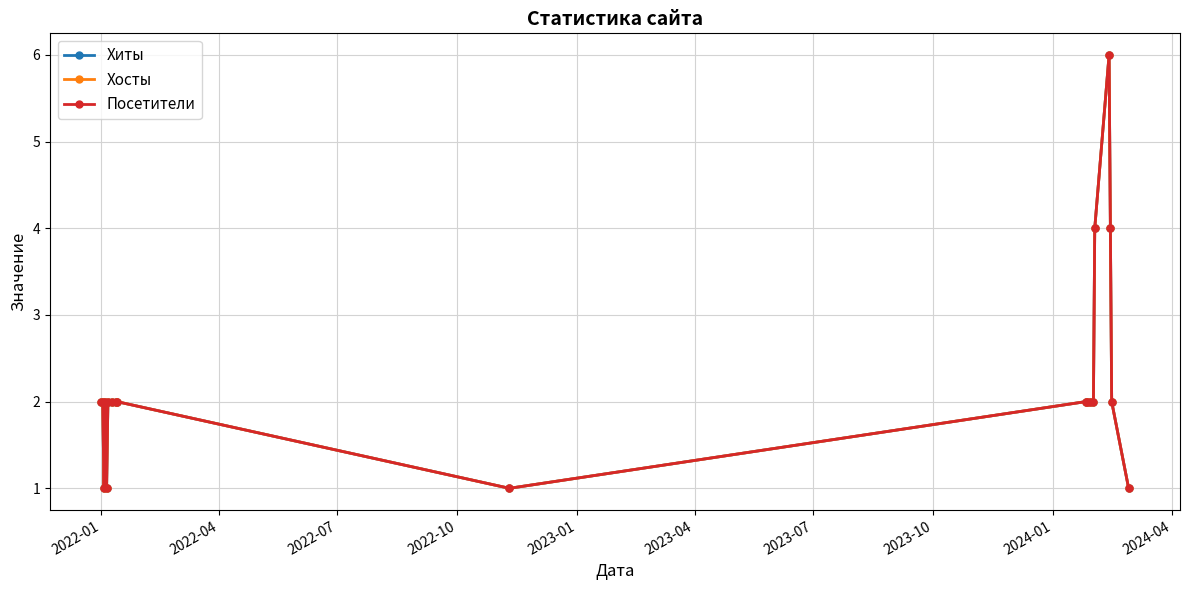

Is this an area chart (filled region under the line)?

No